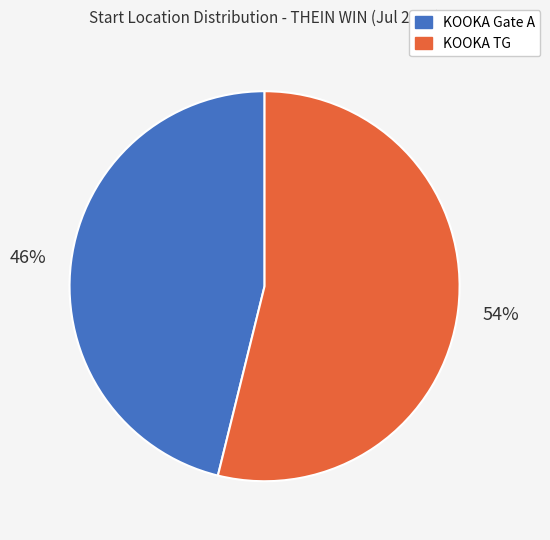

Count the number of slices in the pie.

2